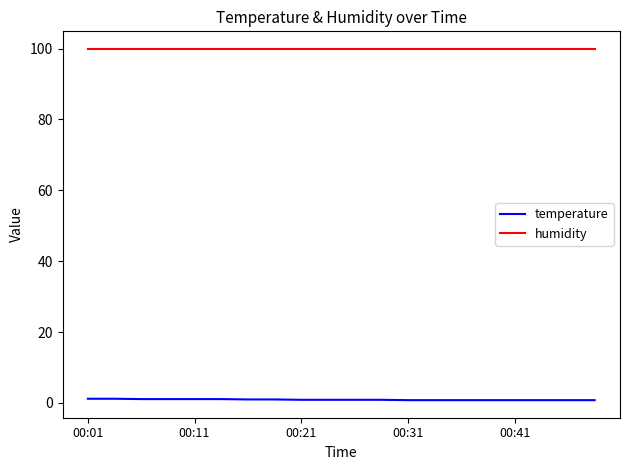

Which series has the largest total across all categories?

humidity